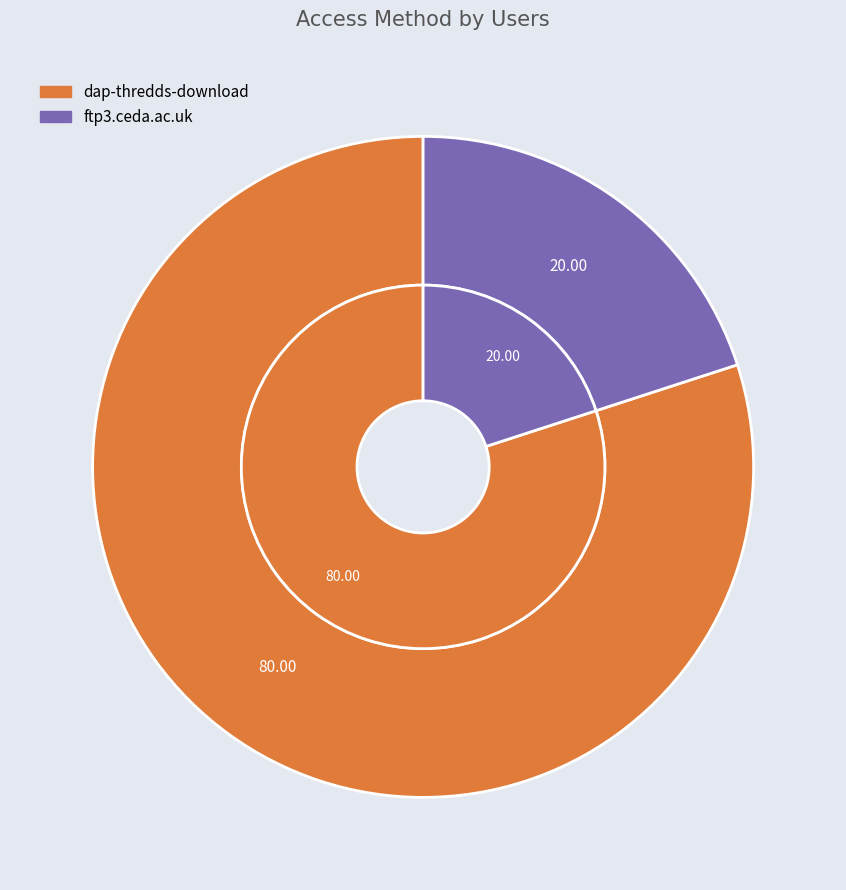

To the nearest percent, what is the difference between the largest and smallest slice percentages?

60%